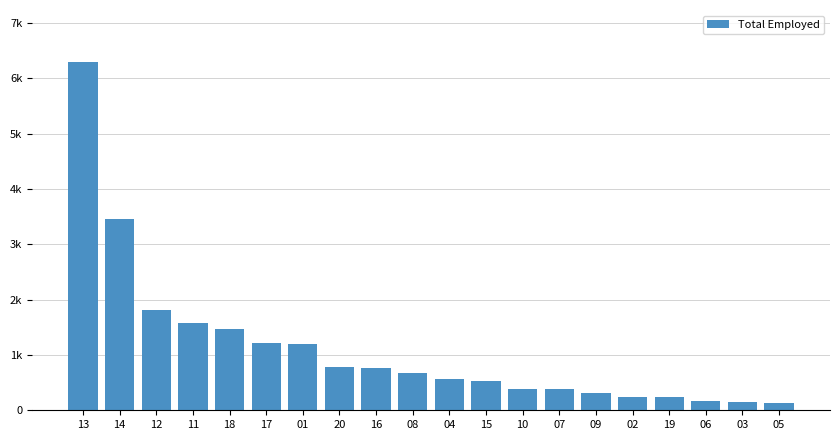

Rank the categories by value from highest to lowest.

13, 14, 12, 11, 18, 17, 01, 20, 16, 08, 04, 15, 10, 07, 09, 02, 19, 06, 03, 05